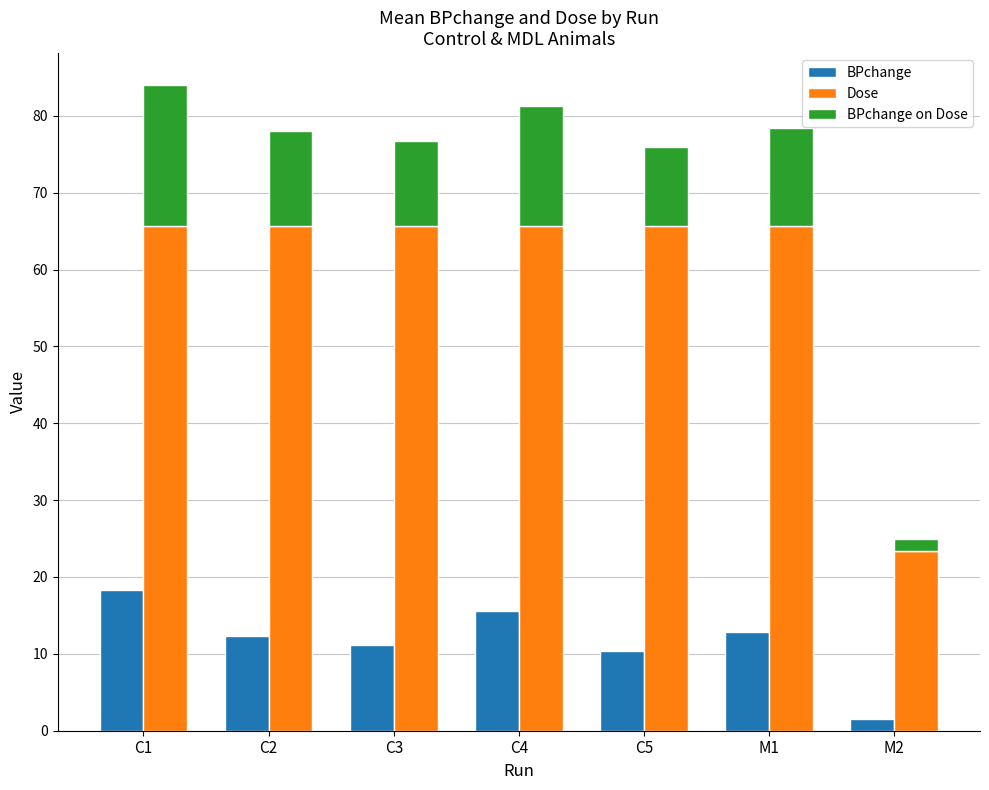

Reading right to left, transcribe all the data shown in this chart.

BPchange: M2=1.5	M1=12.8	C5=10.3	C4=15.6	C3=11.1	C2=12.4	C1=18.3
Dose: M2=23.4	M1=65.6	C5=65.6	C4=65.6	C3=65.6	C2=65.6	C1=65.6
BPchange on Dose: M2=1.5	M1=12.8	C5=10.3	C4=15.6	C3=11.1	C2=12.4	C1=18.3